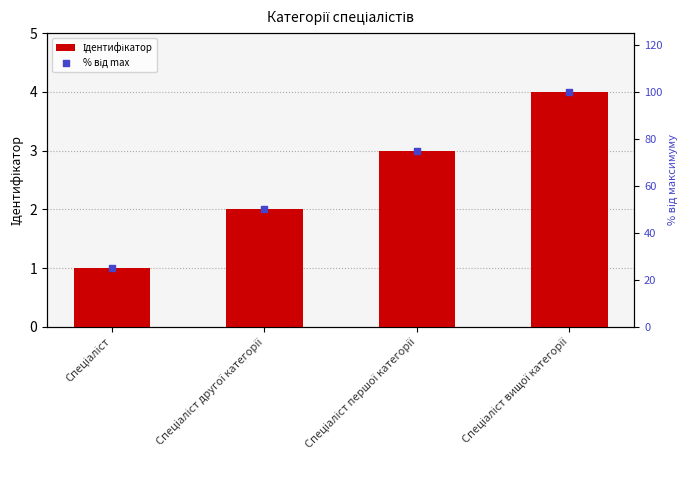

Which series reaches the maximum Y coordinate?

% від max